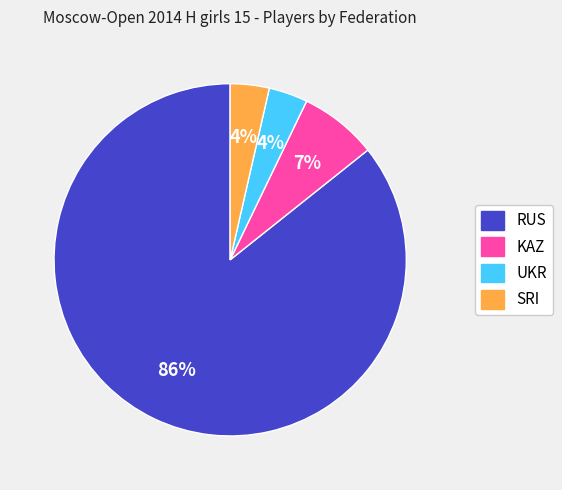

To the nearest percent, what is the average slice percentage?

25%